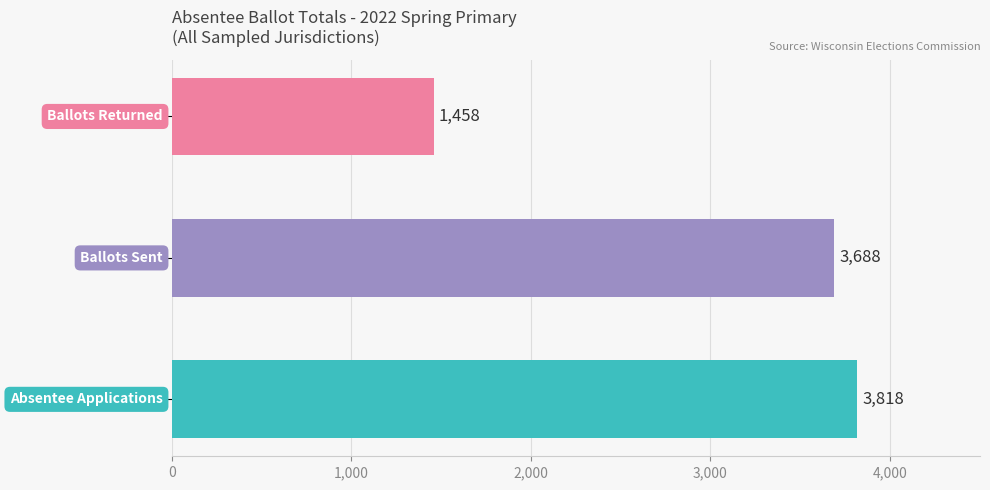

What is the difference between the maximum and second lowest values?

130